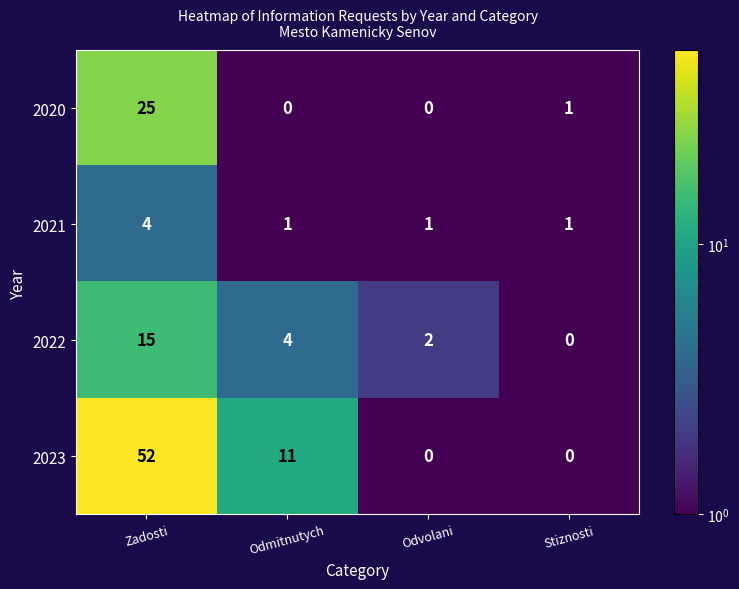

The value of 2020 at Odmitnutych is 13. True or false?

False